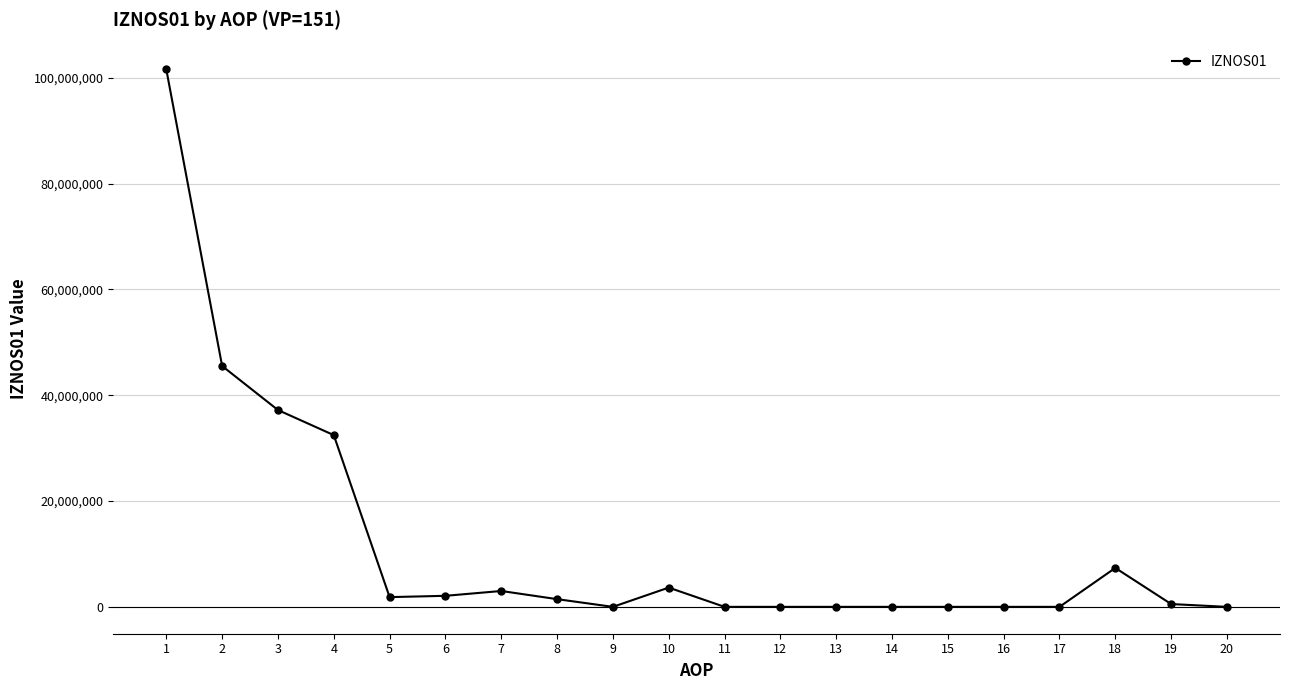

Between 8 and 17, which is larger?

8